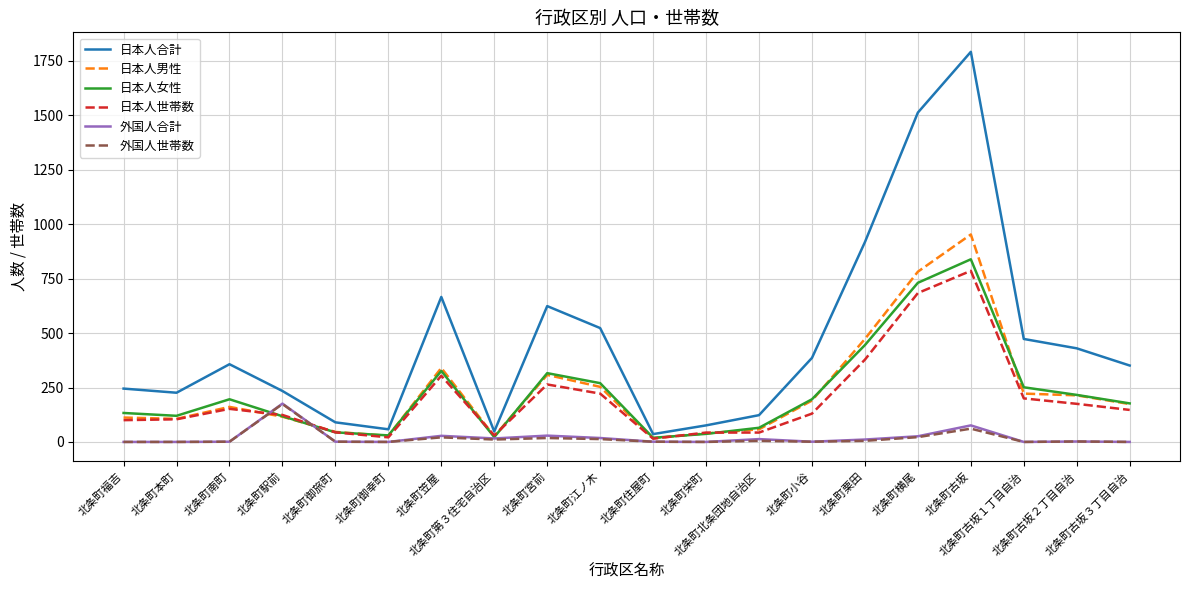

What position from the right is 北条町笠屋?

14